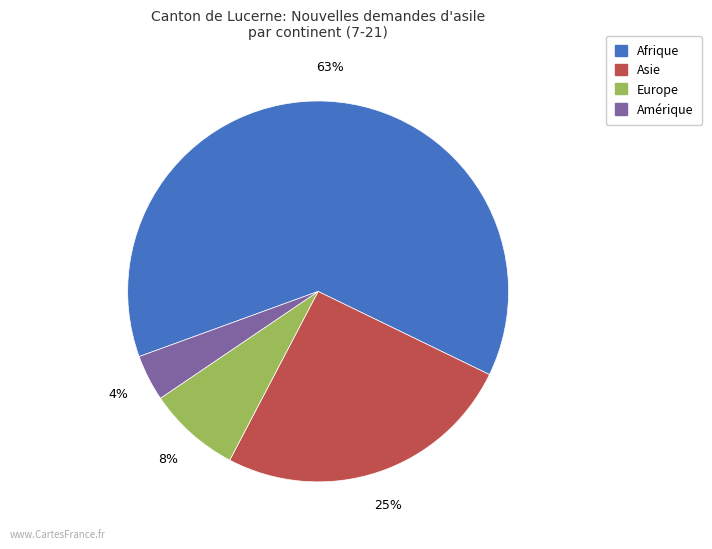

Rank the categories by value from lowest to highest.

Amérique, Europe, Asie, Afrique